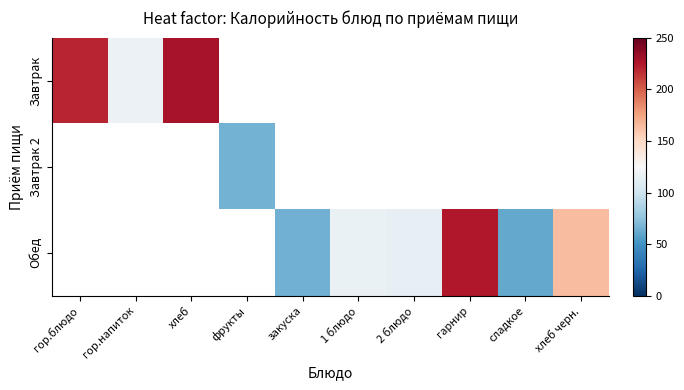

Between закуска and 2 блюдо, which series saw the biggest shift?

Обед